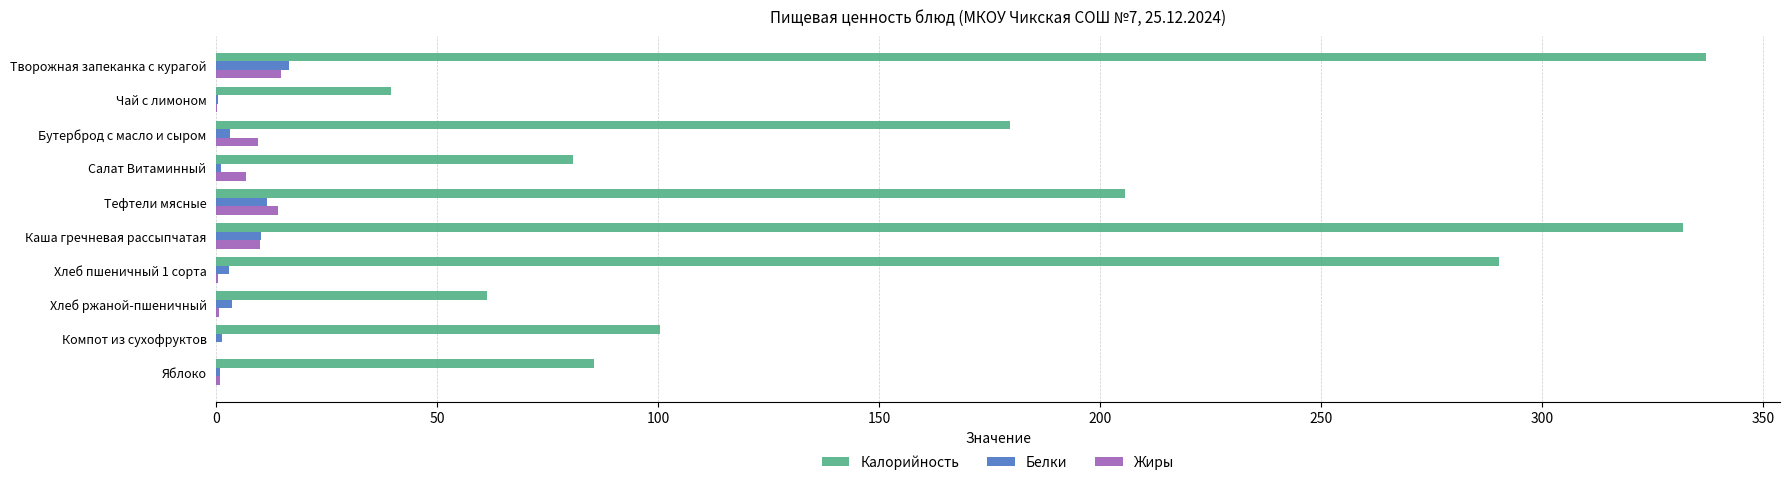

What are all the series names shown in the legend?

Калорийность, Белки, Жиры